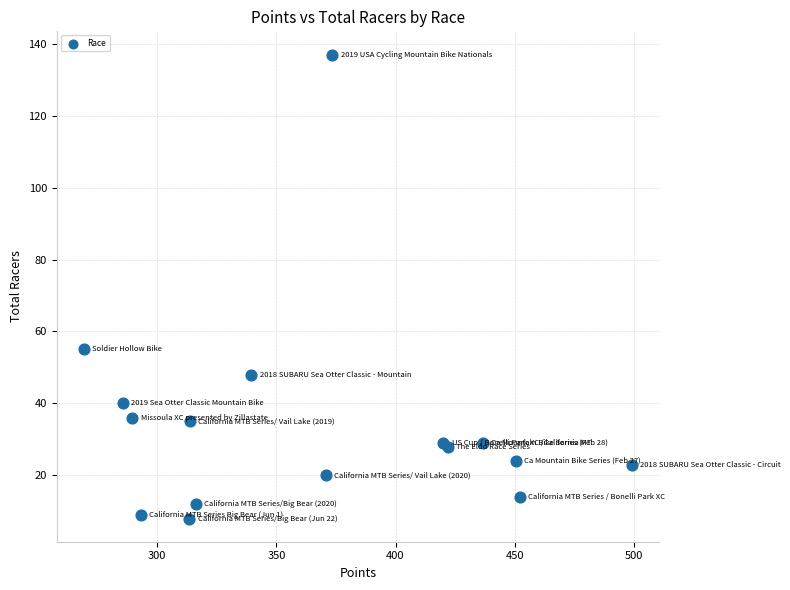

What Y value in the scatter plot is closest to 72?

55